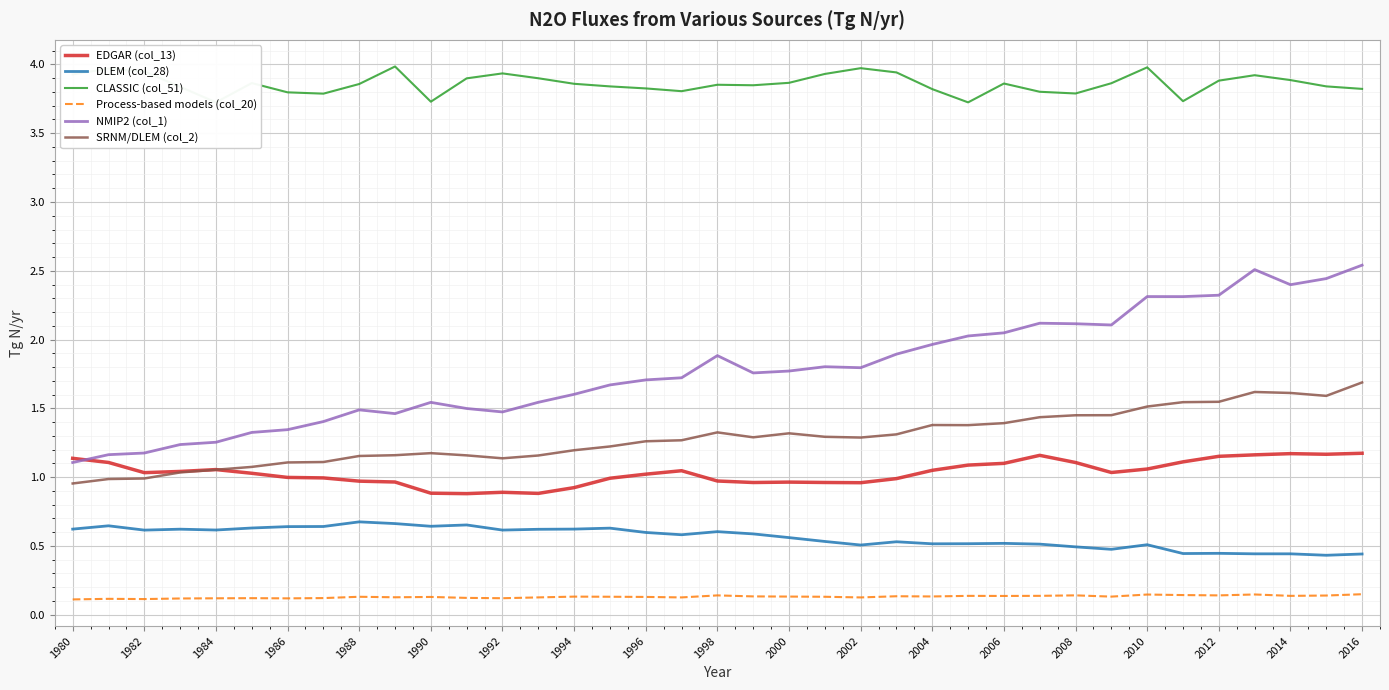

True or false: CLASSIC (col_51) and SRNM/DLEM (col_2) intersect in this chart.

False